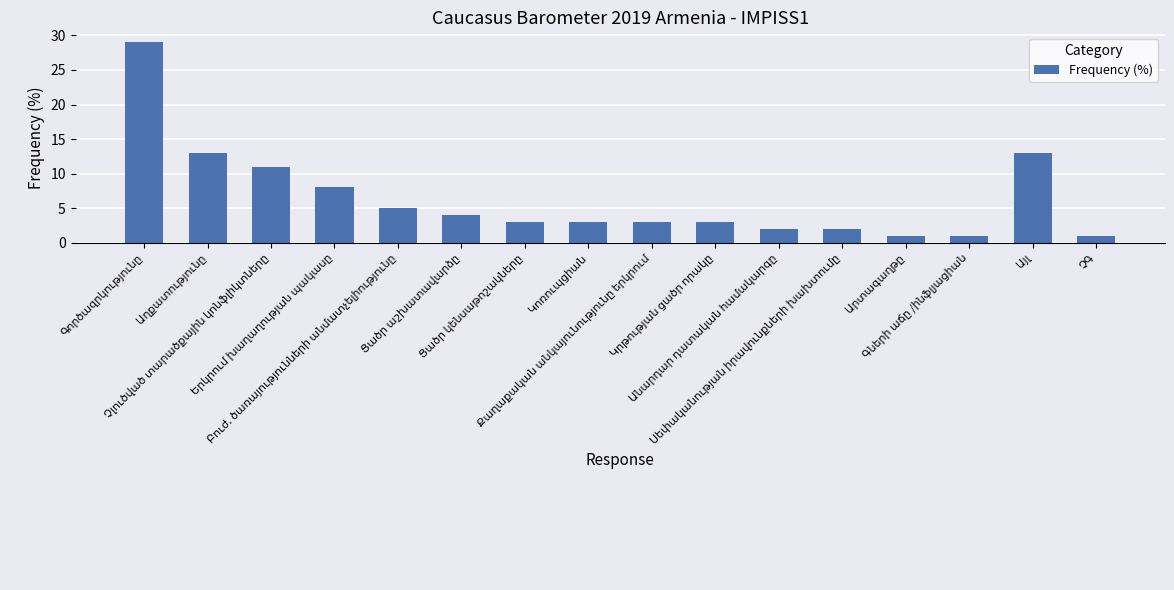

What is the value of the 14th bar from the left?

1